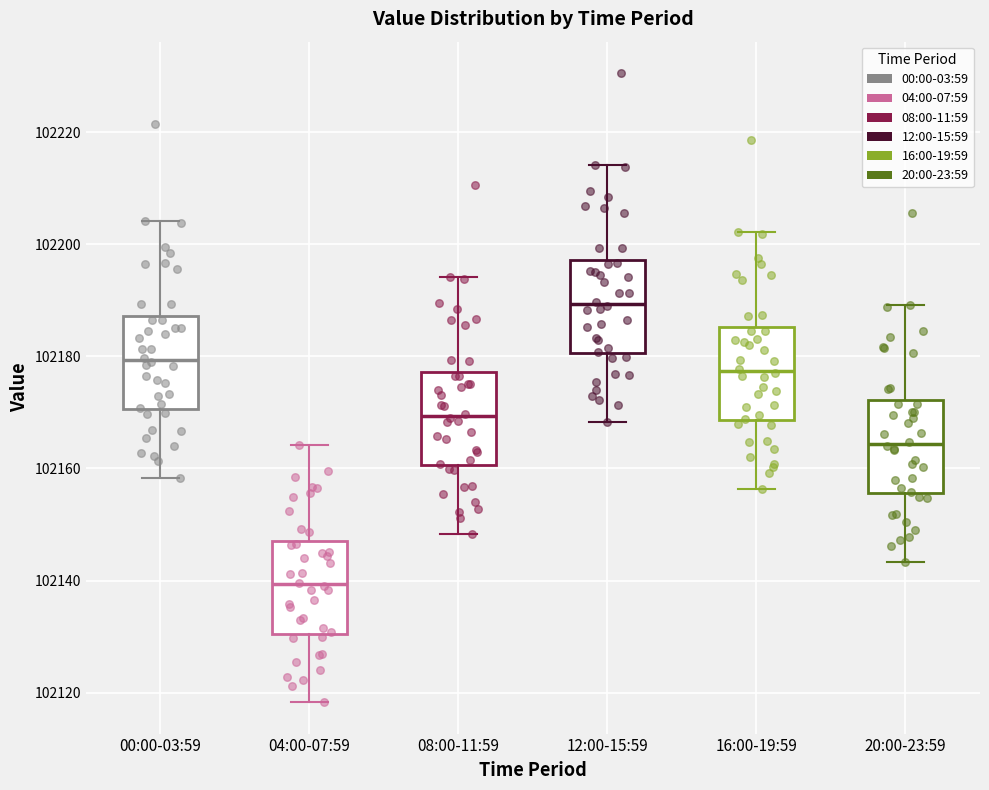

Reading left to right, transcribe this box plot: for each box, give where its median line is, the range the box spans, and where its two whiskers end, as read against the y-axis. The values are not printed on the chart, so give them approximately, as read against the axis.

00:00-03:59: median 102180, box 102170 to 102188, whiskers 102158 to 102204
04:00-07:59: median 102140, box 102130 to 102148, whiskers 102118 to 102164
08:00-11:59: median 102170, box 102160 to 102178, whiskers 102148 to 102194
12:00-15:59: median 102190, box 102180 to 102198, whiskers 102168 to 102214
16:00-19:59: median 102178, box 102168 to 102186, whiskers 102156 to 102202
20:00-23:59: median 102164, box 102156 to 102172, whiskers 102144 to 102190